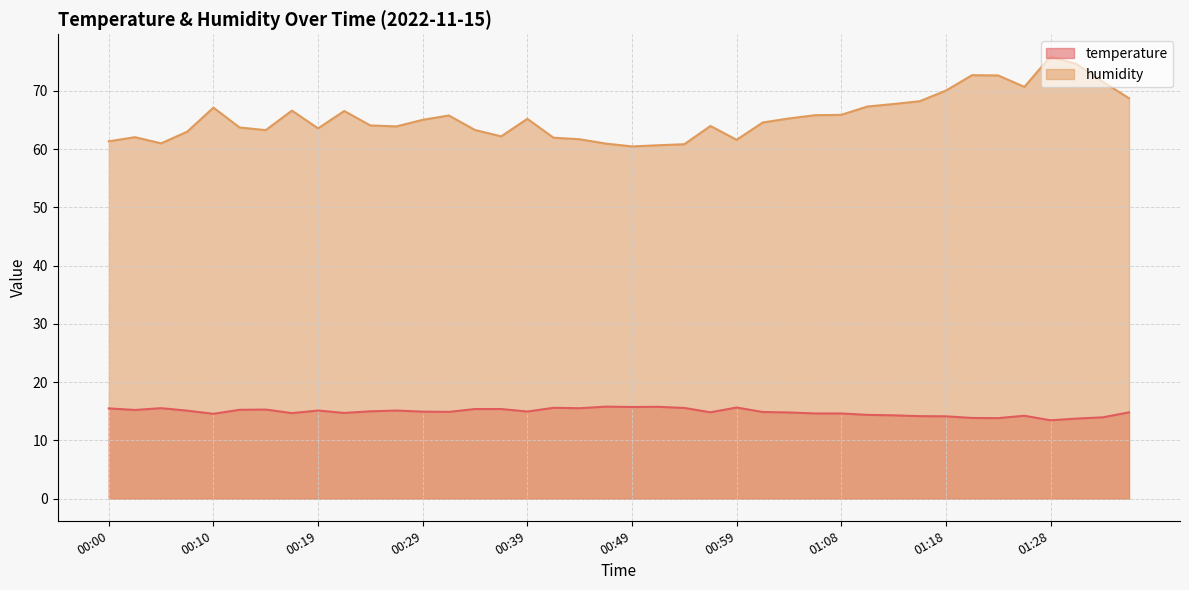

At how many categories does at least one series exceed 71?

5